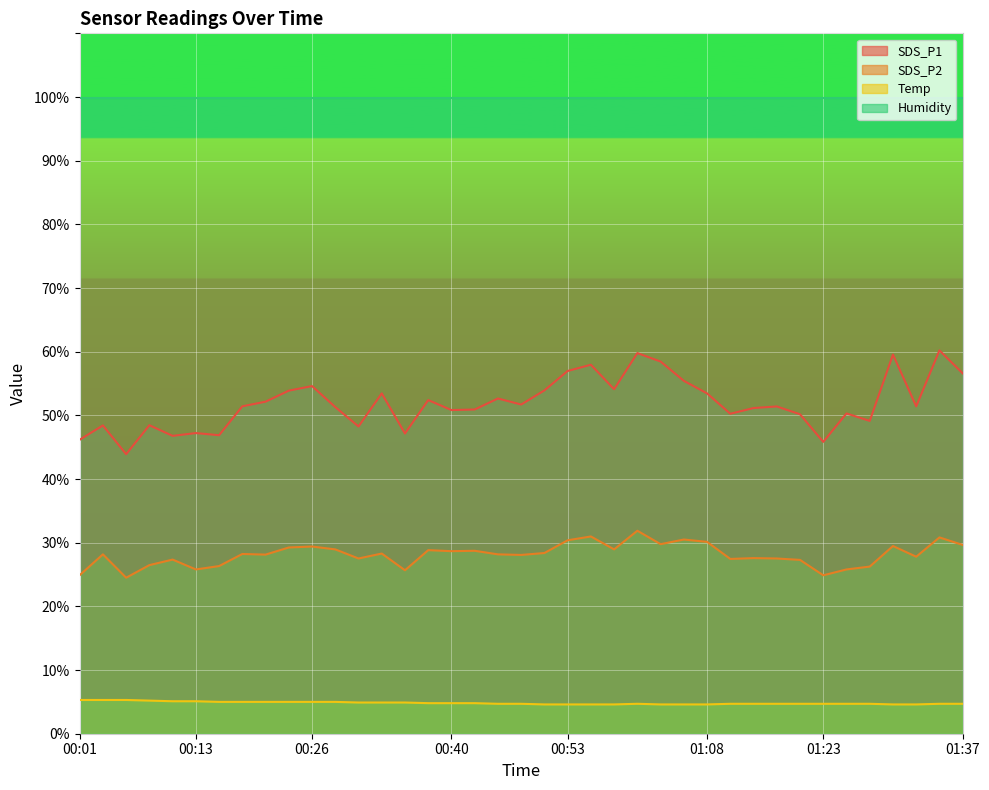

How many values in the SDS_P1 series exceed 51?

23